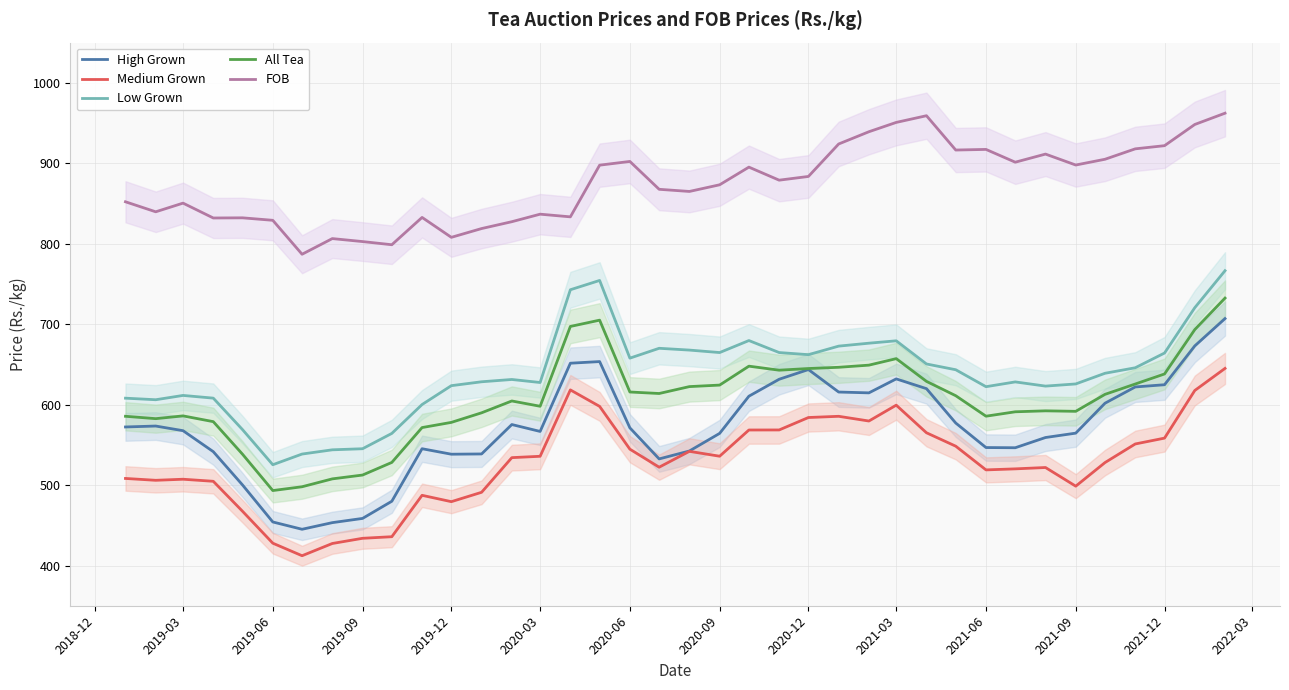

True or false: High Grown and Low Grown intersect in this chart.

False